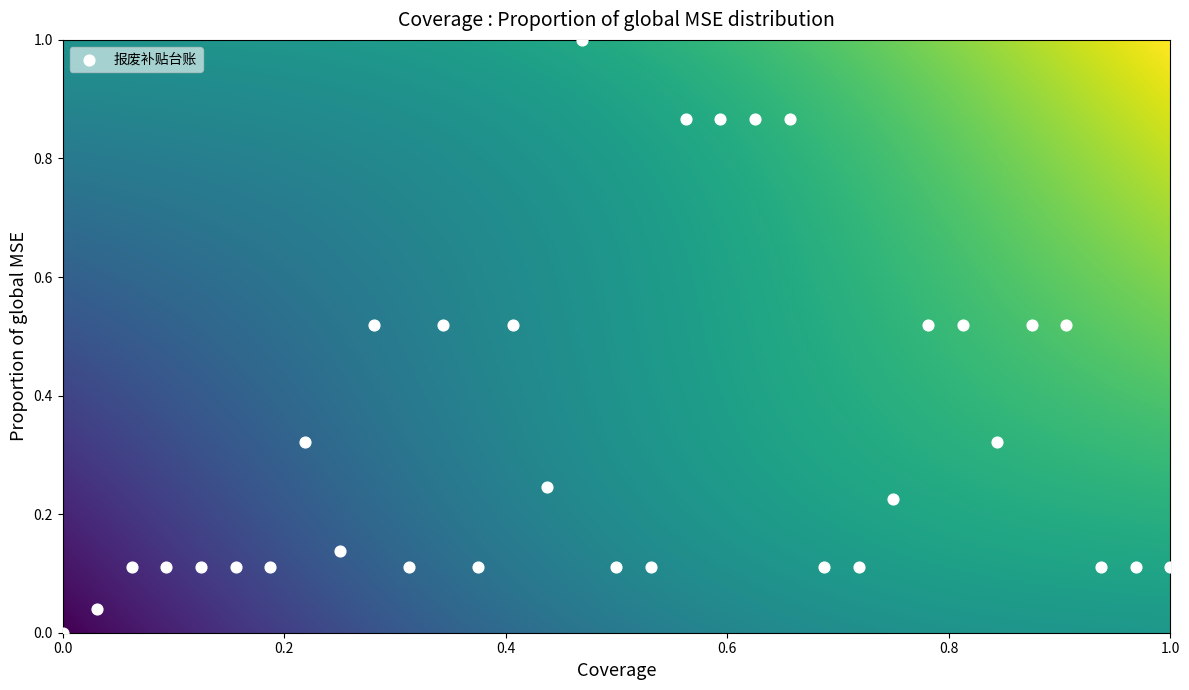

What is the range of Y values (max minus min)?

1.0